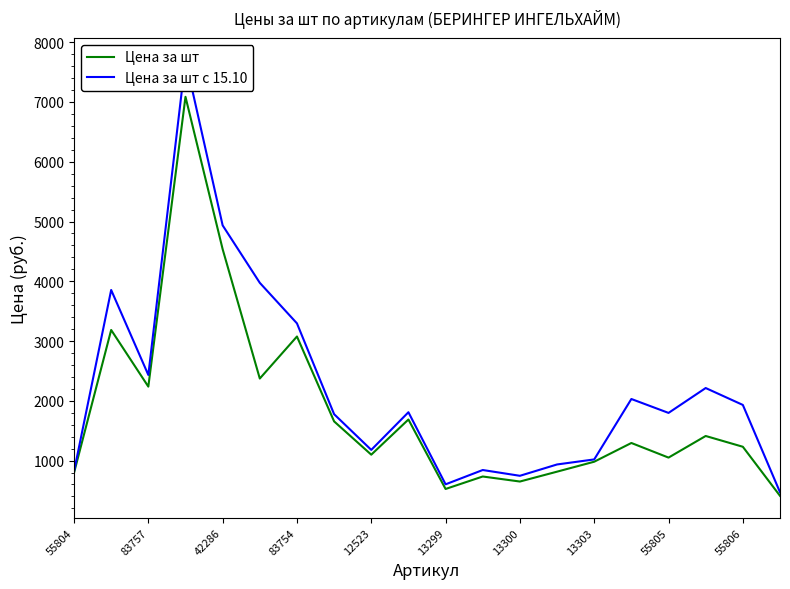

At which label does Цена за шт reach its minimum?

19